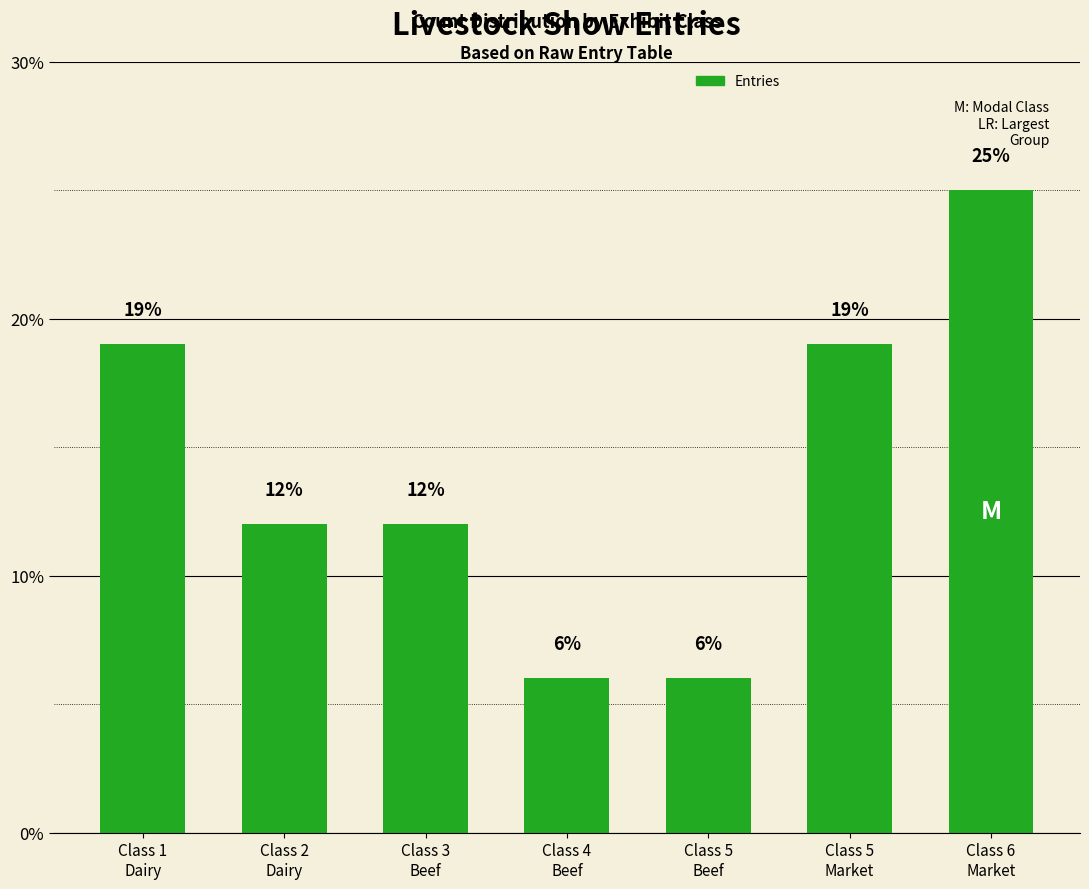

Count the values in the range 6 to 19.

6